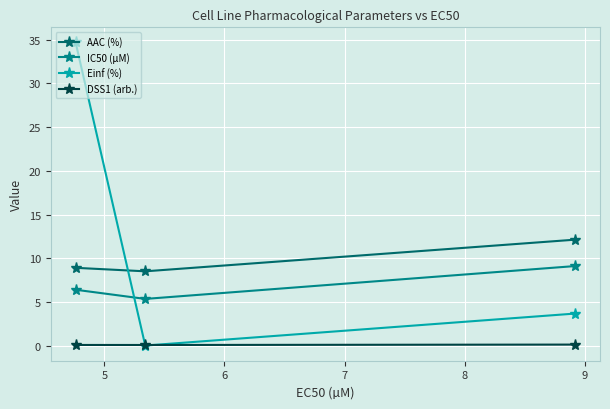

Does the chart display data point markers on the line(s)?

Yes